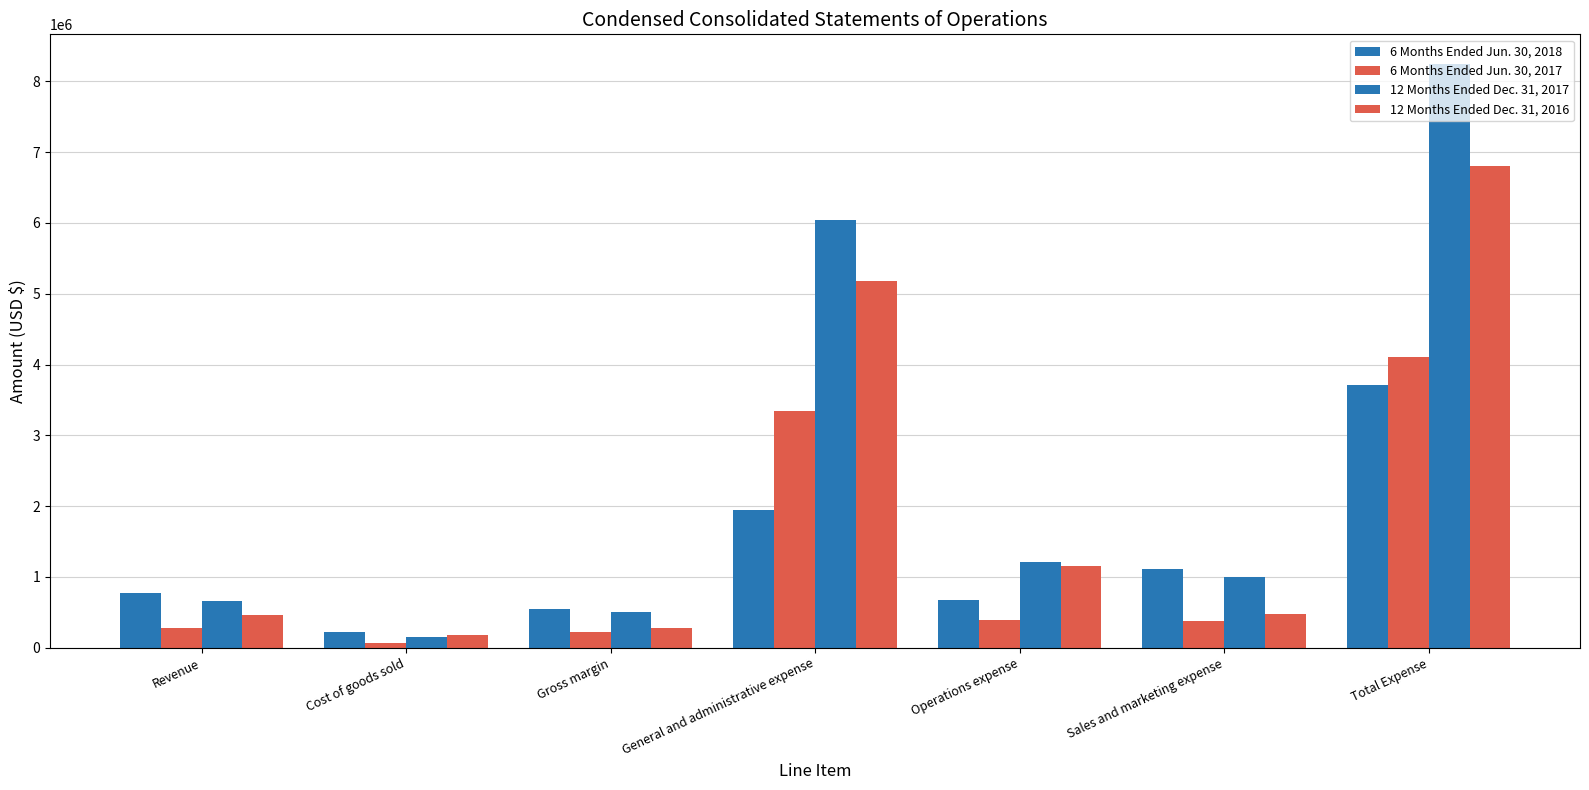

Which series has the widest spread of values?

12 Months Ended Dec. 31, 2017